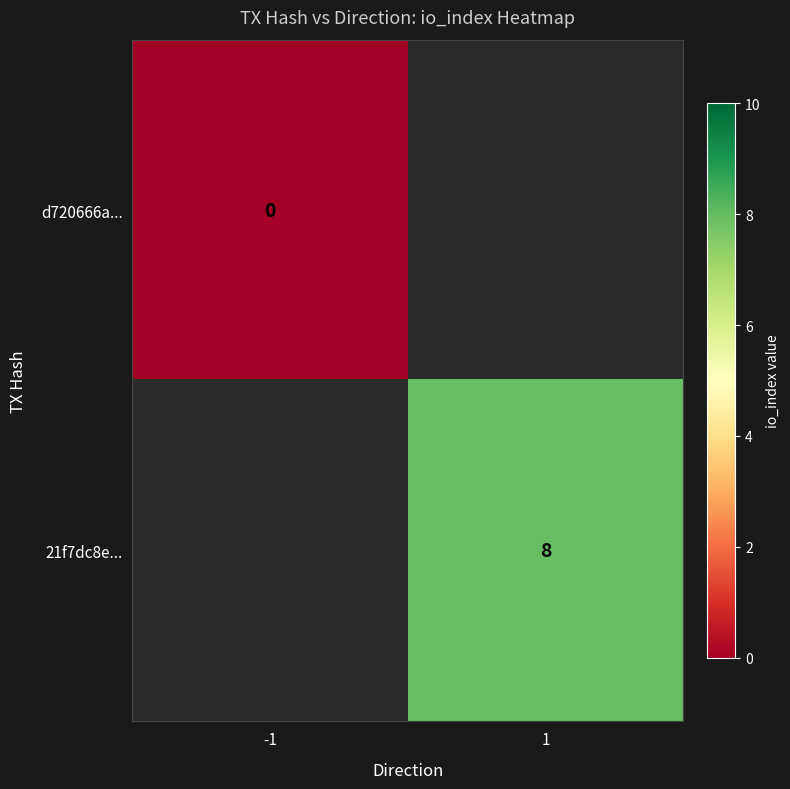

How many positive values does the 21f7dc8e... series have?

1